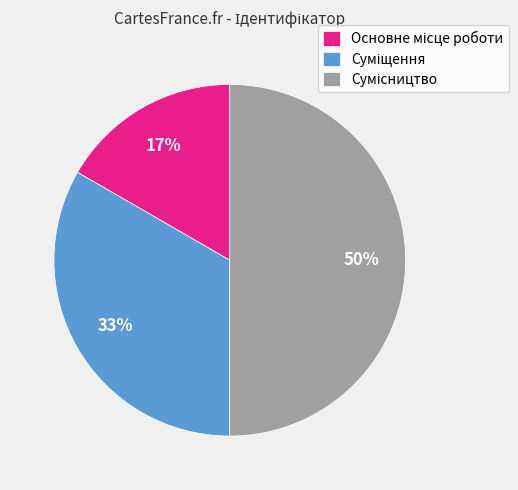

To the nearest percent, what is the average slice percentage?

33%